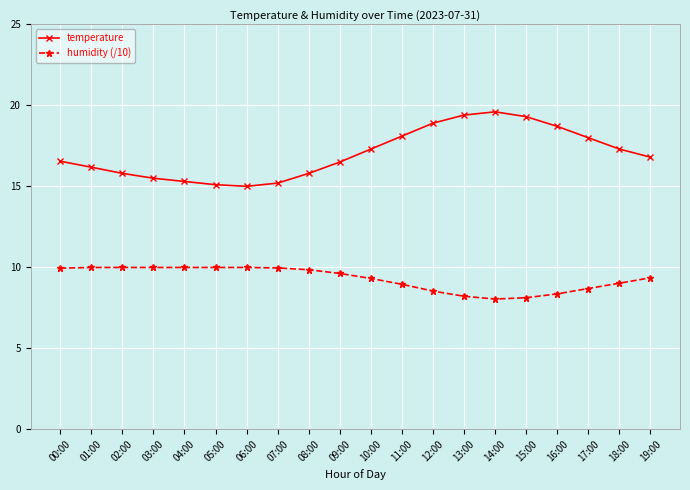

What is the approximate value of temperature at 04:00?

15.3